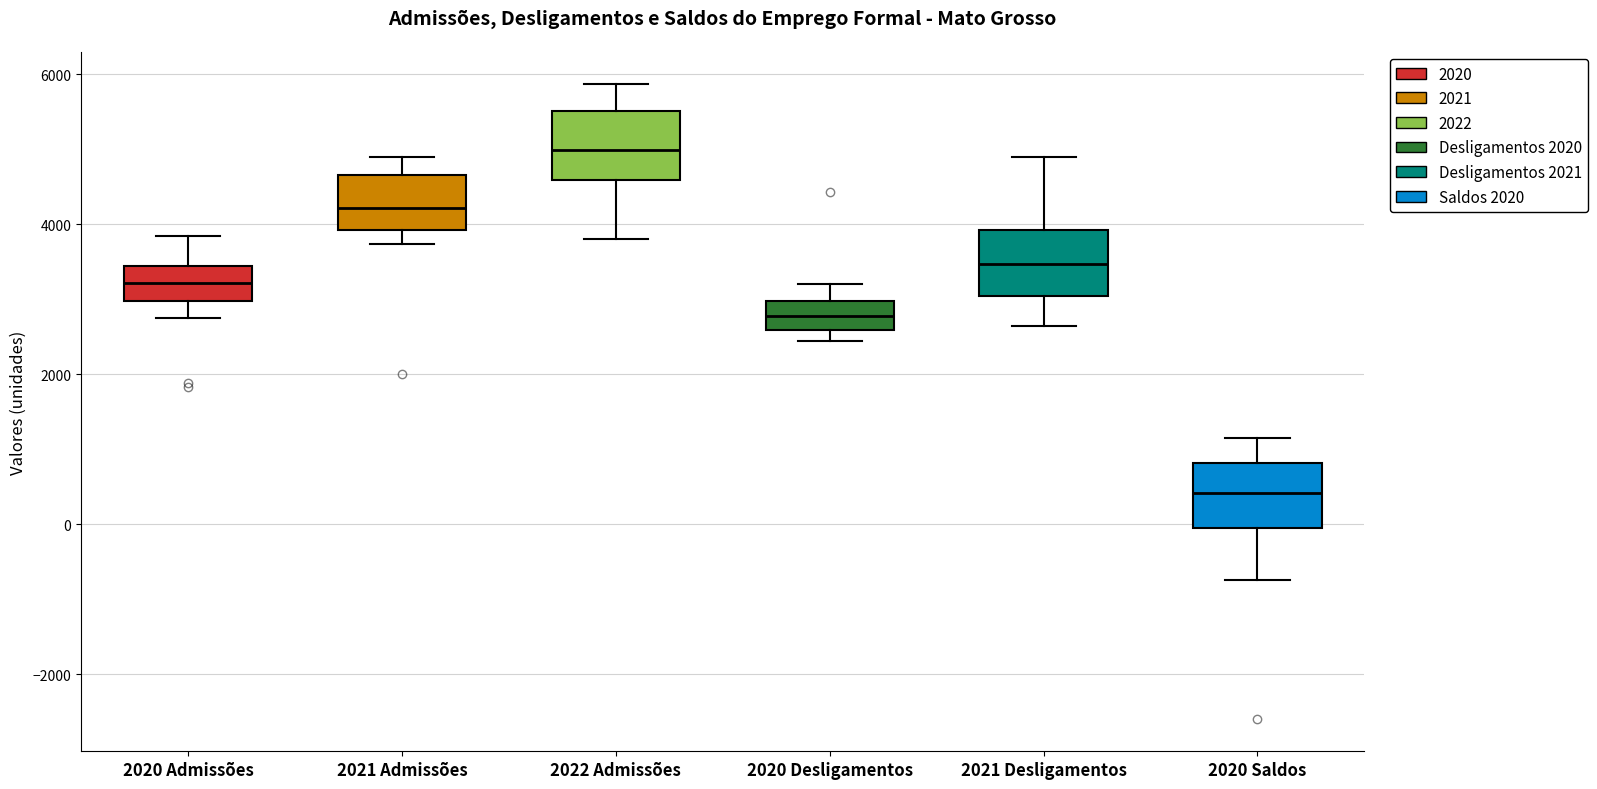

Reading left to right, read every box against the y-axis: the position of its median line, the range the box covers, and the ends of its whiskers. The values are not printed on the chart, so give them approximately, as read against the axis.

2020 Admissões: median 3200, box 3000 to 3400, whiskers 2800 to 3800
2021 Admissões: median 4200, box 4000 to 4600, whiskers 3800 to 4800
2022 Admissões: median 5000, box 4600 to 5600, whiskers 3800 to 5800
2020 Desligamentos: median 2800, box 2600 to 3000, whiskers 2400 to 3200
2021 Desligamentos: median 3400, box 3000 to 4000, whiskers 2600 to 4800
2020 Saldos: median 400, box 0 to 800, whiskers -800 to 1200